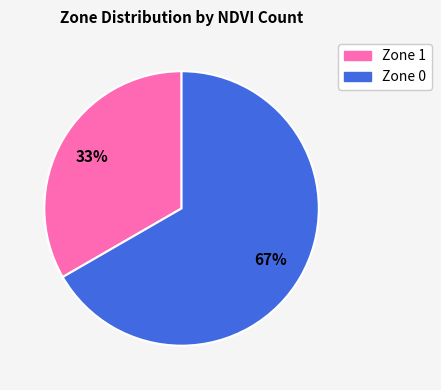

Does Zone 0 represent more than half of the total?

Yes